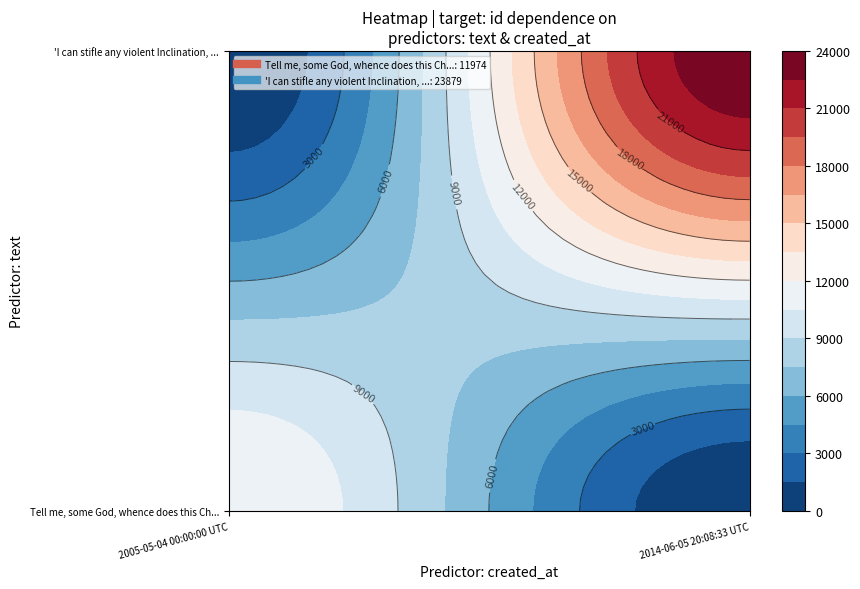

What is the average value of the Tell me, some God, whence does this Ch... series?

11974